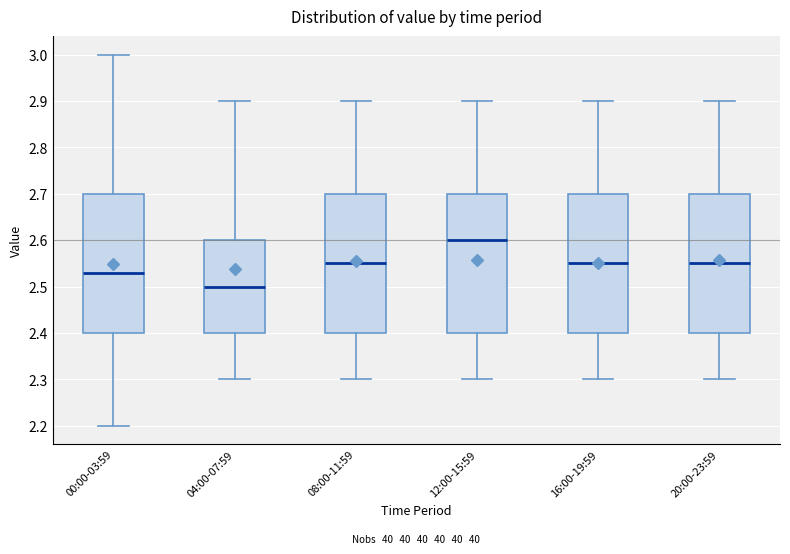

Reading left to right, read every box against the y-axis: the position of its median line, the range the box covers, and the ends of its whiskers. The values are not printed on the chart, so give them approximately, as read against the axis.

00:00-03:59: median 2.53, box 2.40 to 2.70, whiskers 2.20 to 3.00
04:00-07:59: median 2.50, box 2.40 to 2.60, whiskers 2.30 to 2.90
08:00-11:59: median 2.55, box 2.40 to 2.70, whiskers 2.30 to 2.90
12:00-15:59: median 2.60, box 2.40 to 2.70, whiskers 2.30 to 2.90
16:00-19:59: median 2.55, box 2.40 to 2.70, whiskers 2.30 to 2.90
20:00-23:59: median 2.55, box 2.40 to 2.70, whiskers 2.30 to 2.90